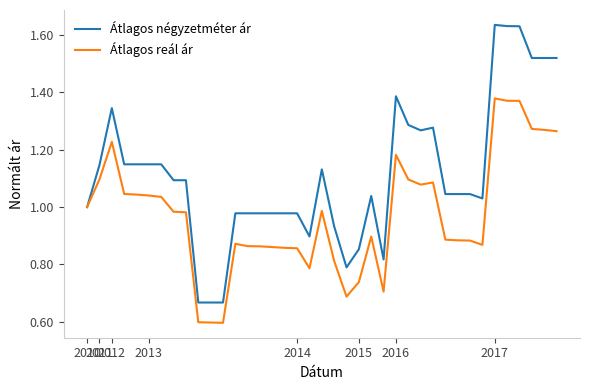

Which series has the largest range (max minus min)?

Átlagos négyzetméter ár